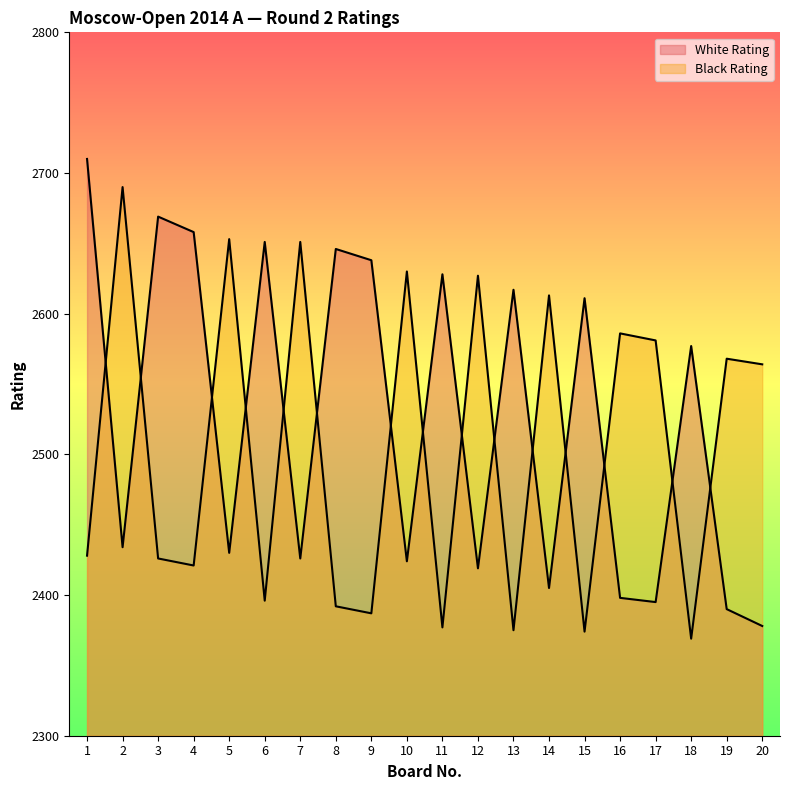

Count the number of categories in the chart.

20